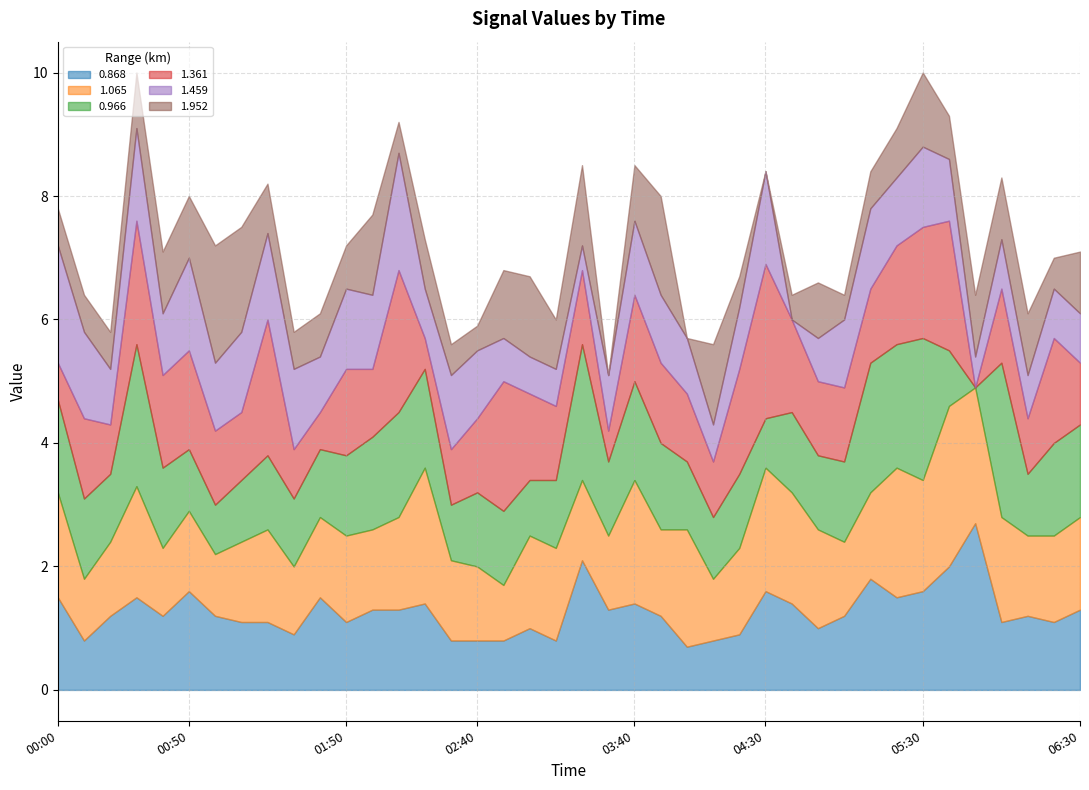

At which category does 1.459 reach its first local peak?

2004/08/10 00:30